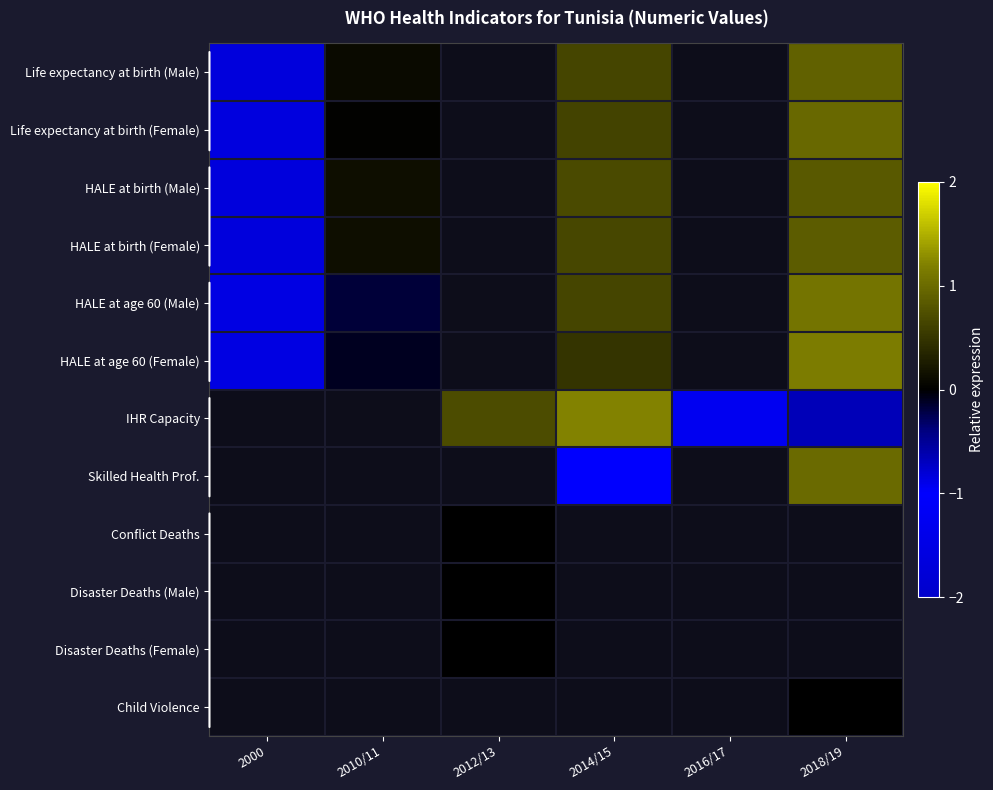

Is it true that HALE at age 60 (Male) equals -1.0 at 2000?

False